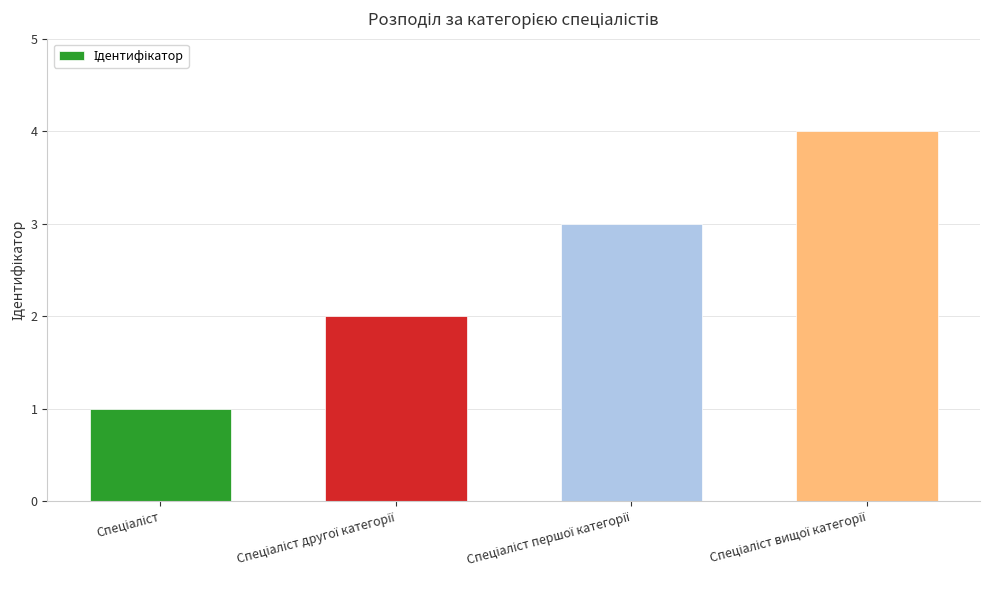

What is the value of the 4th bar from the left?

4